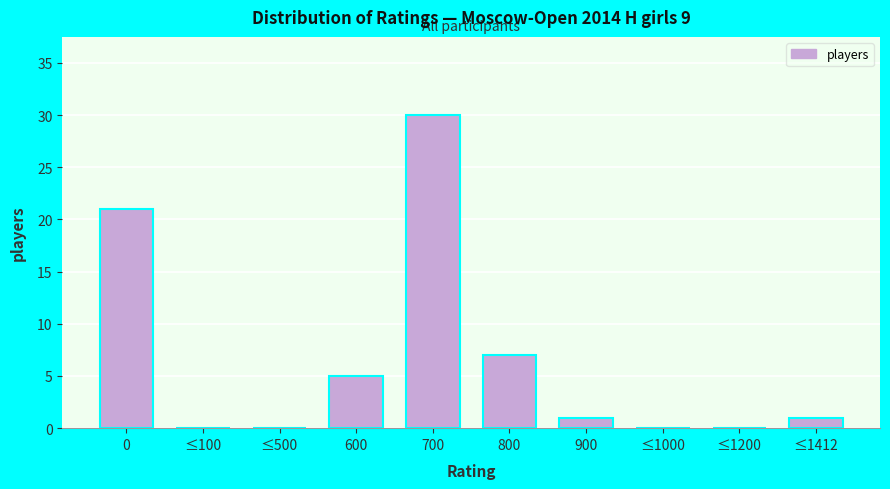

Reading left to right, what are all the values shown in this chart?

0=21	≤100=0	≤500=0	600=5	700=30	800=7	900=1	≤1000=0	≤1200=0	≤1412=1